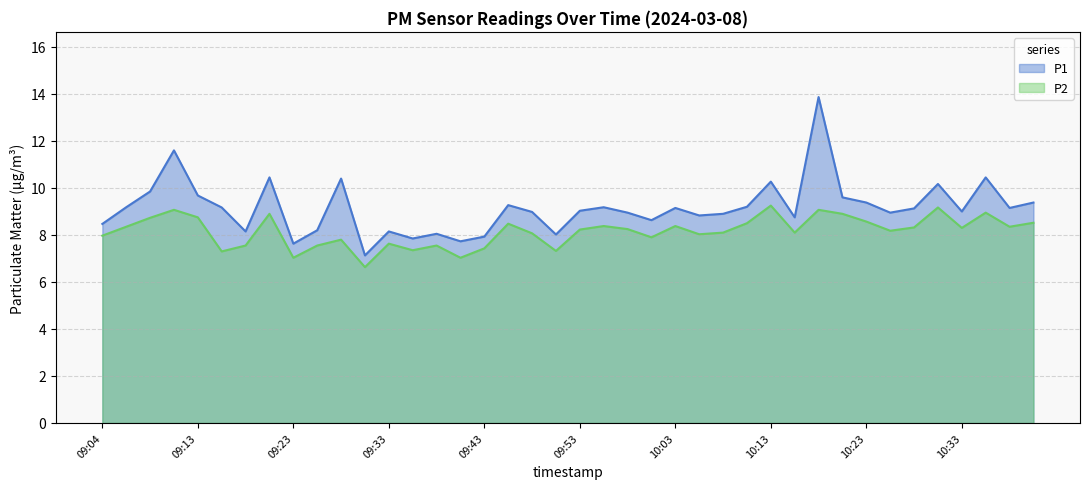

At which category does P1 reach its first local peak?

09:11